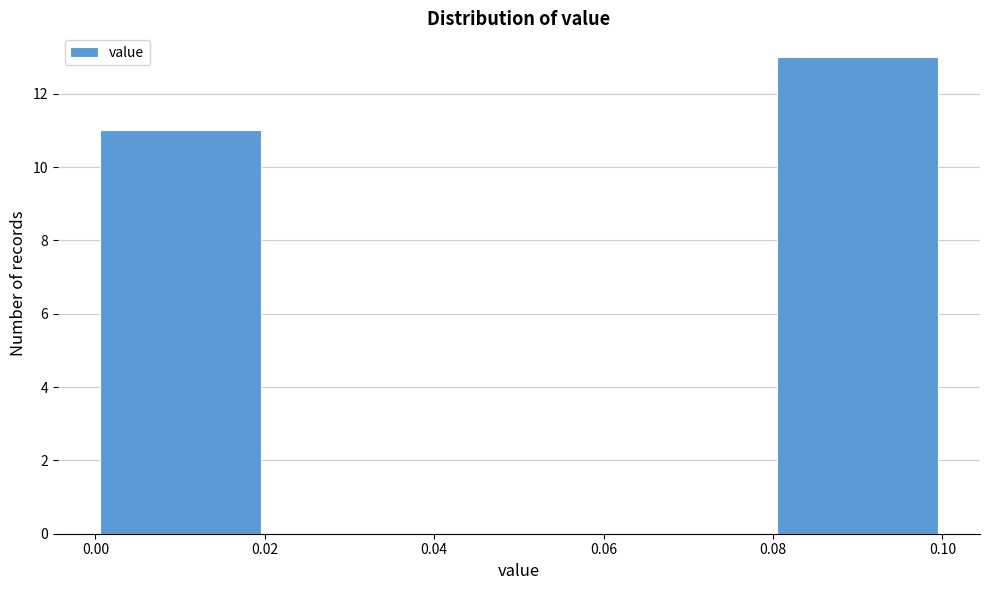

What is the height of the bar covering 0.00 to 0.02 on the x-axis? The values are not printed on the chart, so give them approximately, as read against the axis.

11